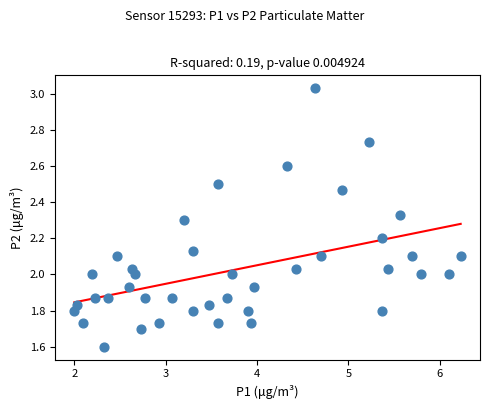

What is the range of Y values (max minus min)?

1.4